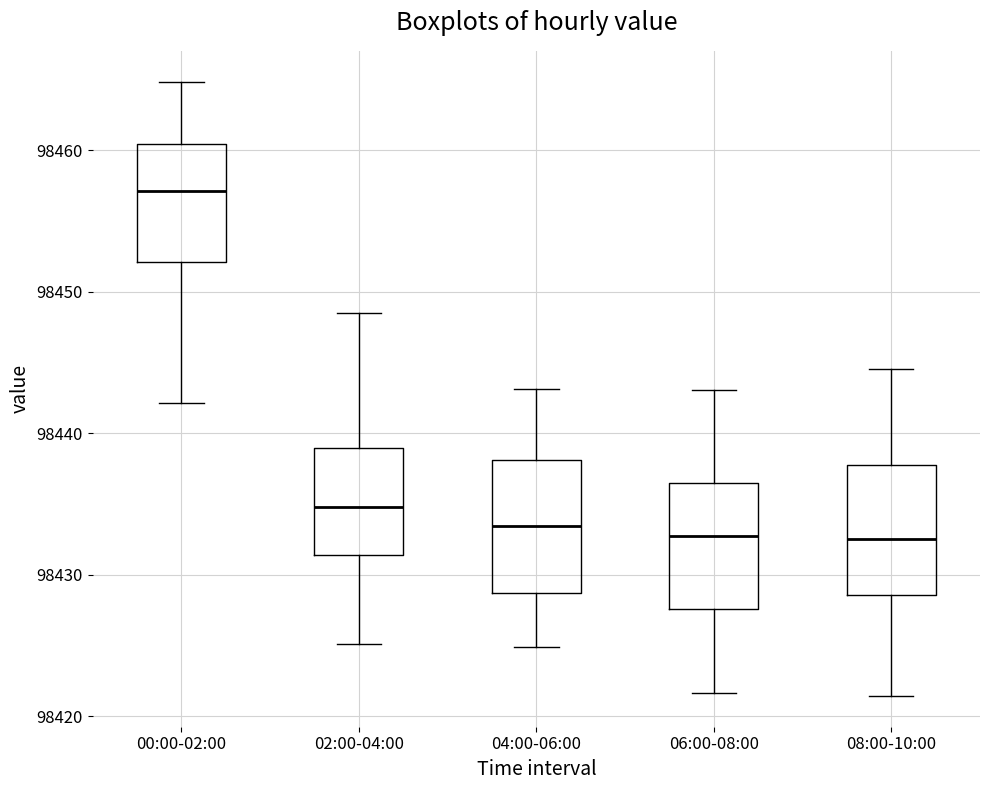

Reading left to right, read every box against the y-axis: the position of its median line, the range the box covers, and the ends of its whiskers. The values are not printed on the chart, so give them approximately, as read against the axis.

00:00-02:00: median 98457, box 98452 to 98460, whiskers 98442 to 98465
02:00-04:00: median 98435, box 98431 to 98439, whiskers 98425 to 98448
04:00-06:00: median 98433, box 98429 to 98438, whiskers 98425 to 98443
06:00-08:00: median 98433, box 98428 to 98436, whiskers 98422 to 98443
08:00-10:00: median 98433, box 98429 to 98438, whiskers 98421 to 98445